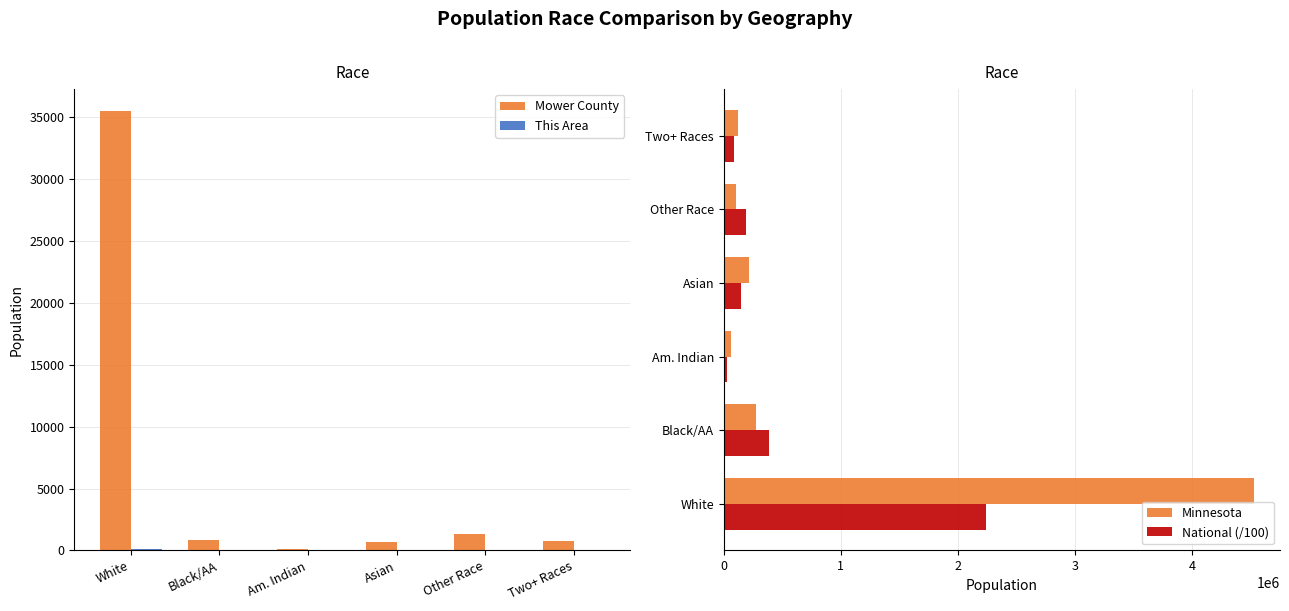

Where is Mower County nearest to the value 17796?

Other Race